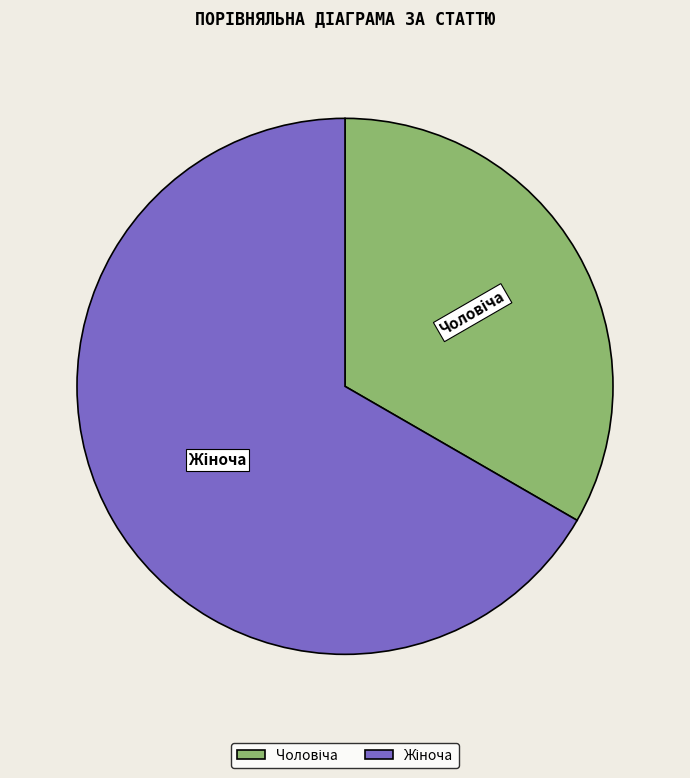

Does any single category account for the majority?

Yes